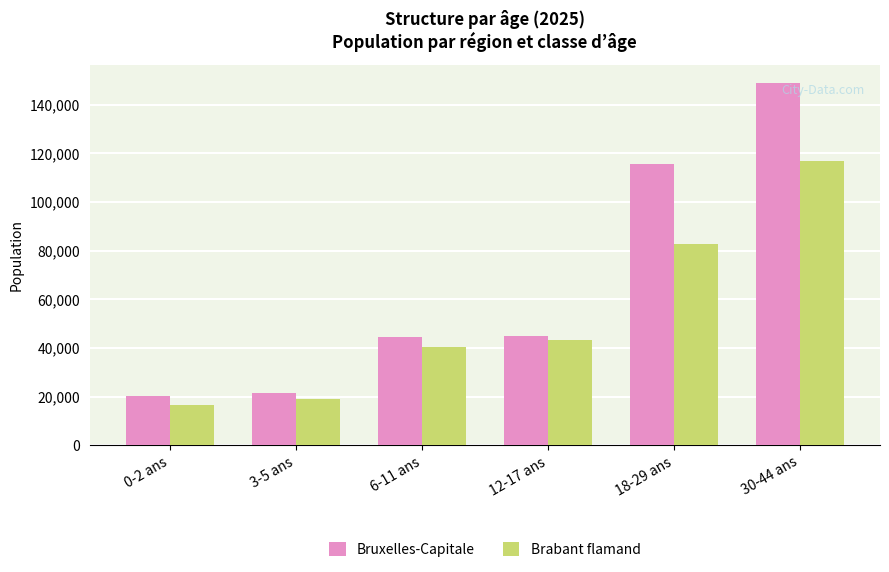

How many values in the Brabant flamand series are below 43168?

3